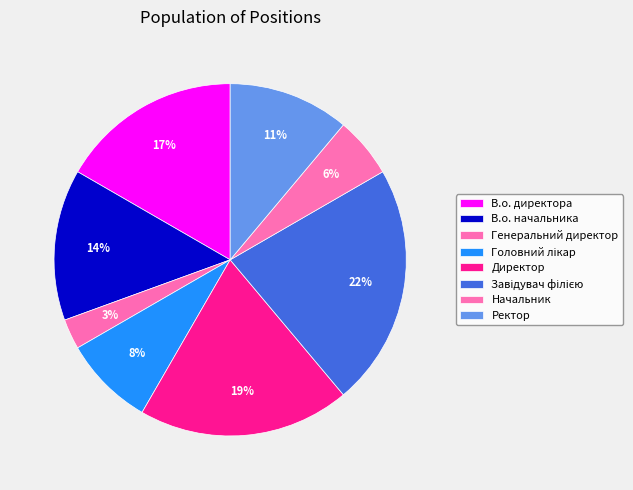

Approximately how many times larger is the value at В.о. директора compared to Ректор?

1.5